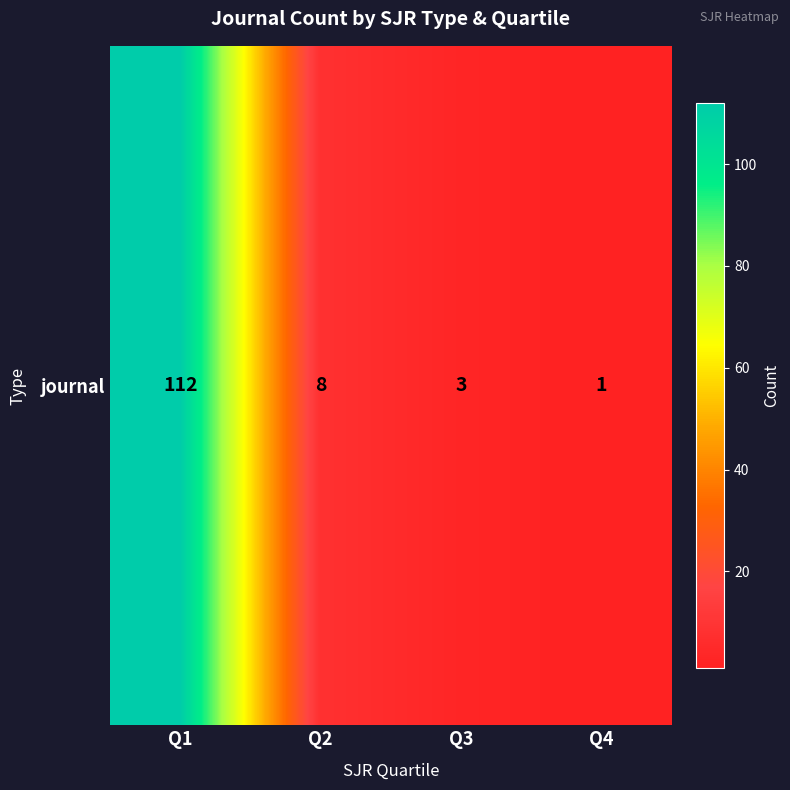

At which category does the chart reach its minimum across all series?

Q4